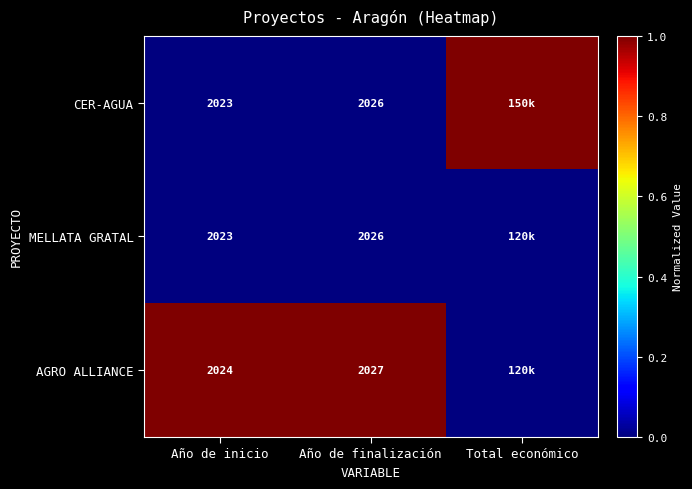

What is the difference between the CER-AGUA values at Año de inicio and Año de finalización?

3